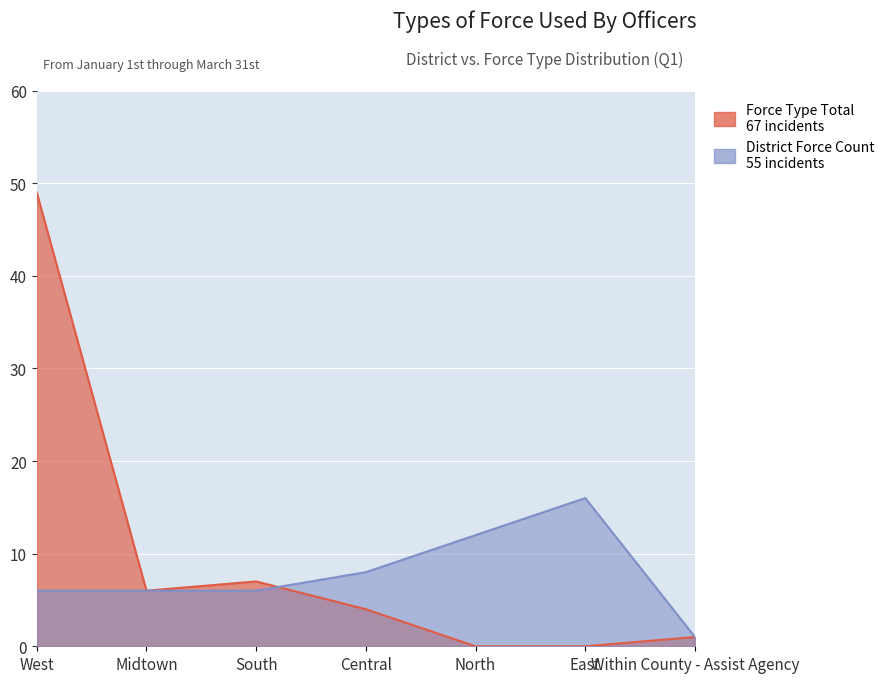

At which category is the sum across all series the highest?

West